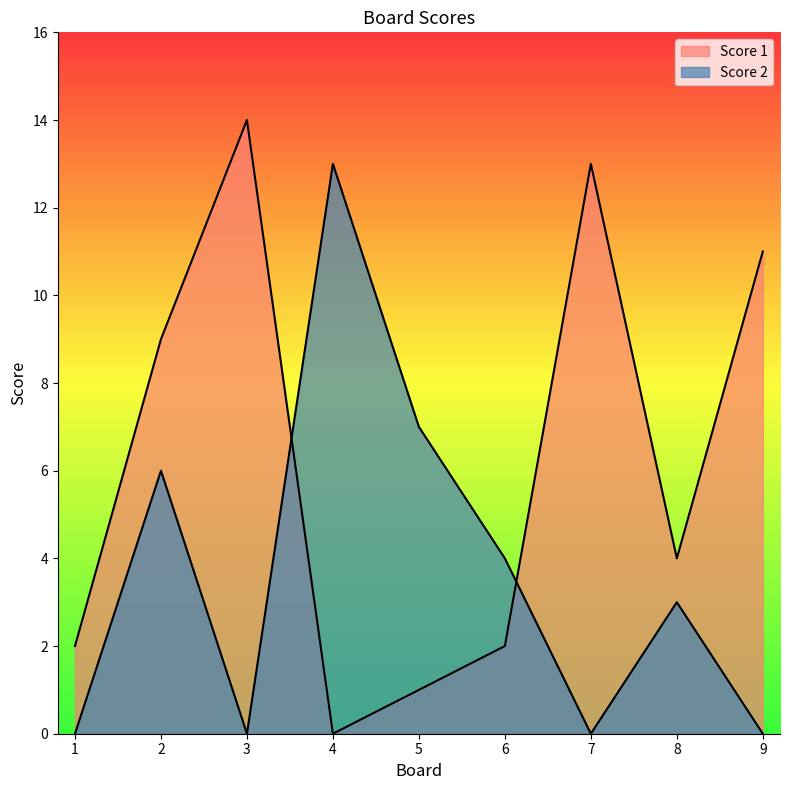

What is the difference between the Score 2 values at 9 and 4?

13